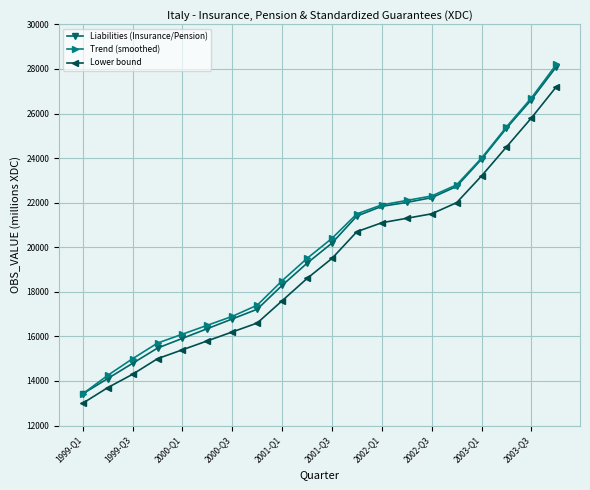

How many lines are shown in the chart?

3